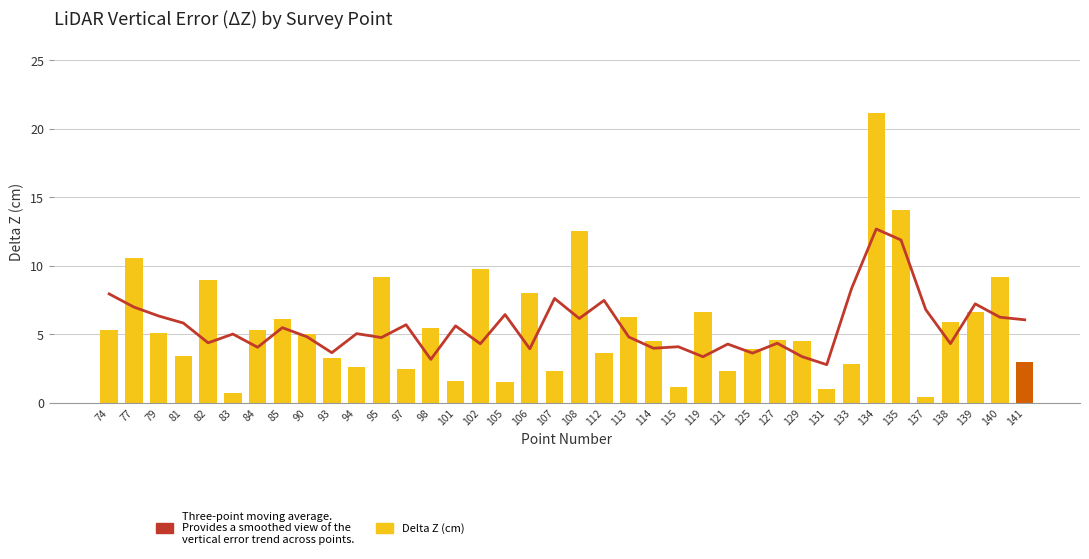

What is the value of the Mean Delta Z (cm) bar at the 29th from the left?

4.5